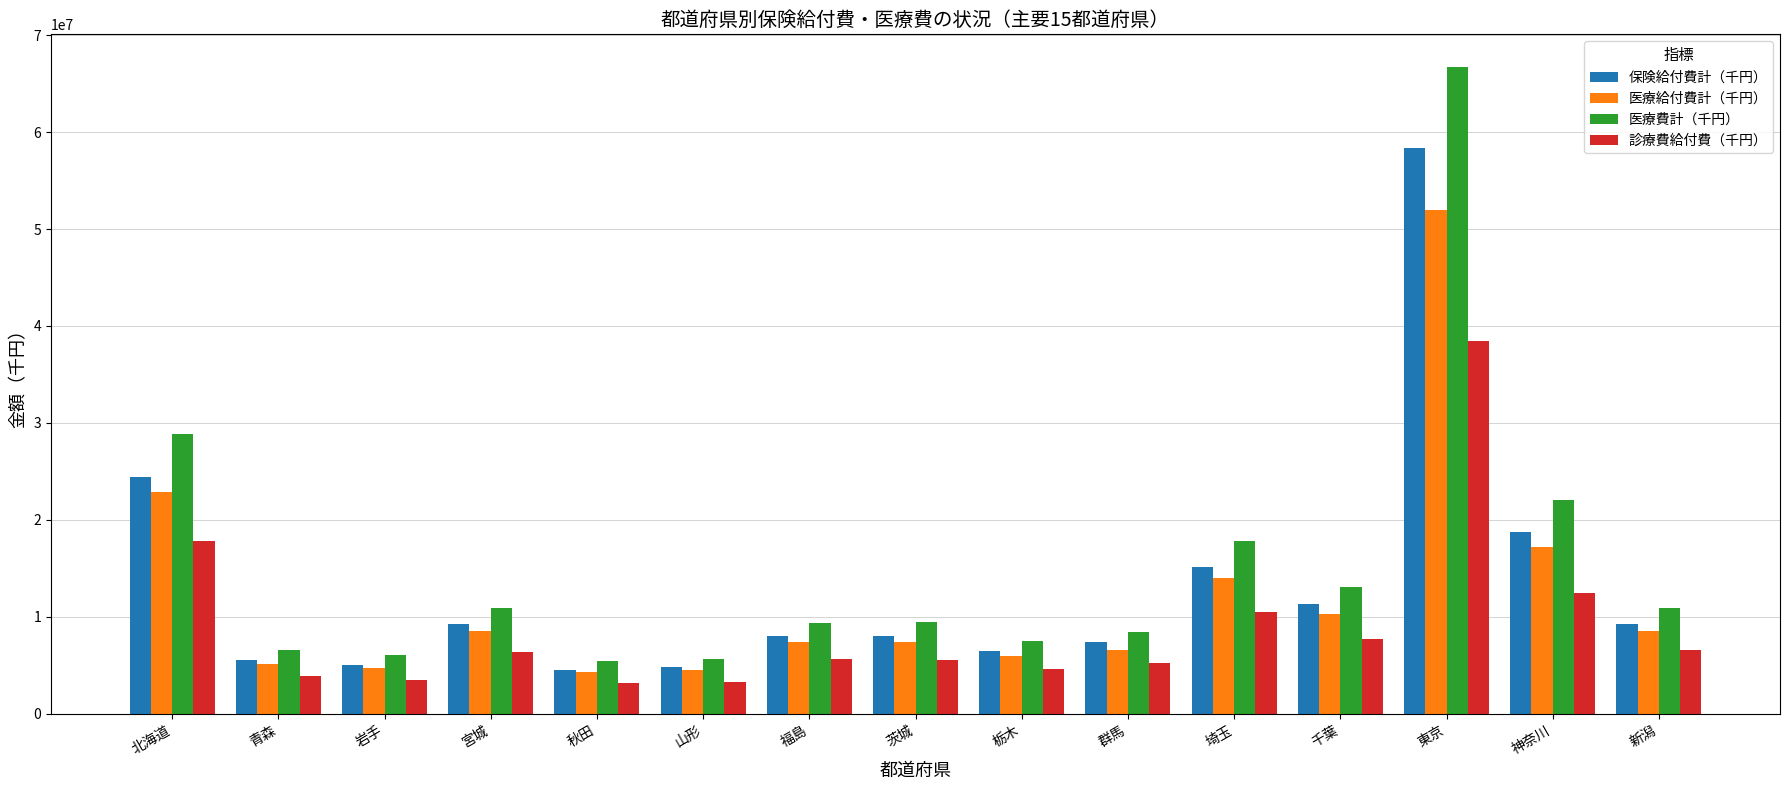

What is the sum of all 診療費給付費（千円） values?

134868866.1